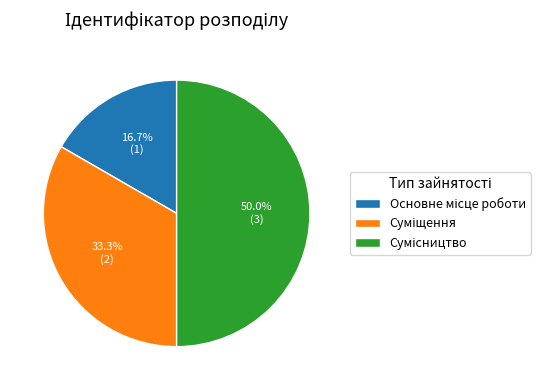

The Основне місце роботи slice represents 17% of the pie. True or false?

True